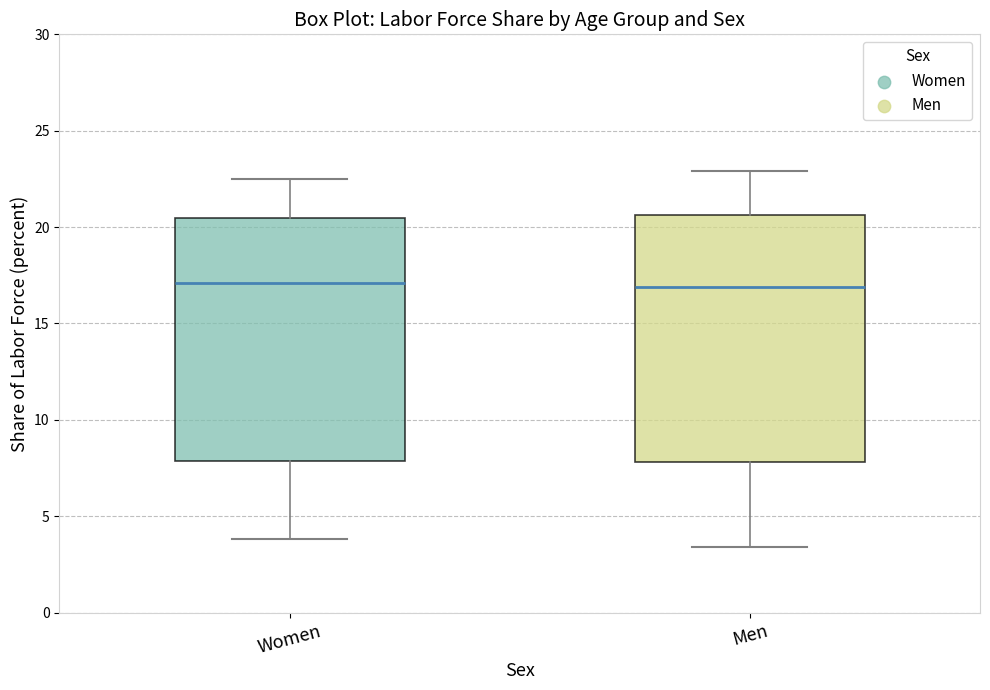

Reading left to right, read every box against the y-axis: the position of its median line, the range the box covers, and the ends of its whiskers. The values are not printed on the chart, so give them approximately, as read against the axis.

Women: median 17.0, box 8.0 to 20.5, whiskers 4.0 to 22.5
Men: median 17.0, box 8.0 to 20.5, whiskers 3.5 to 23.0